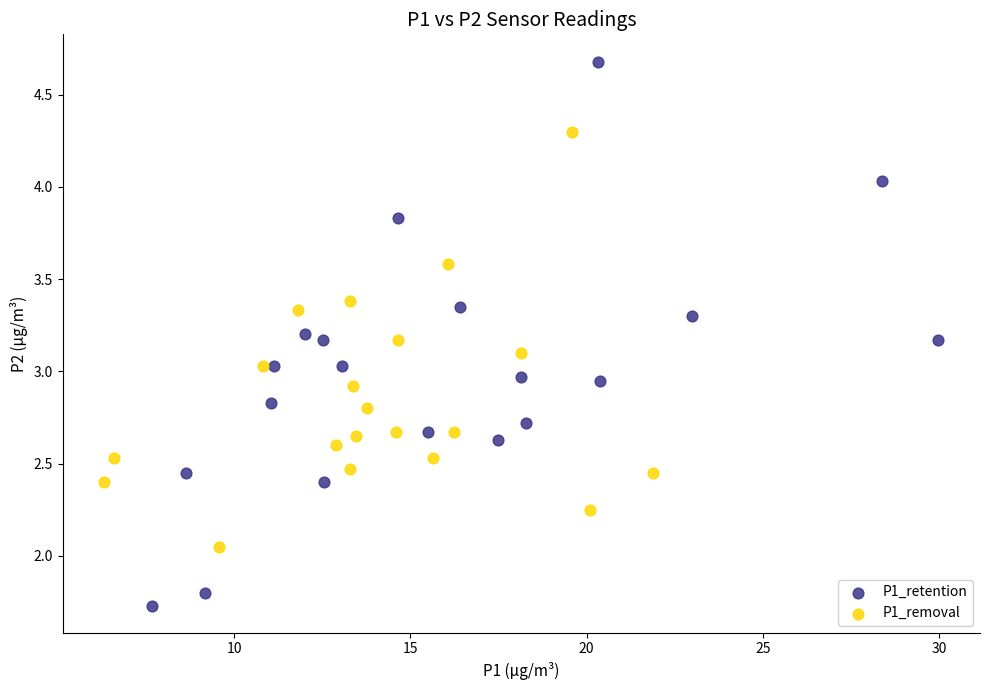

Which series contains the lowest Y value?

P1_retention